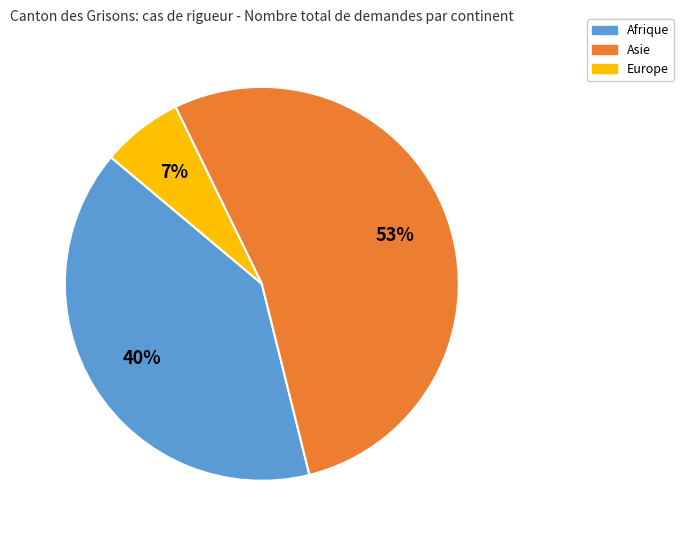

Is the sum of Afrique and Asie greater than half?

Yes